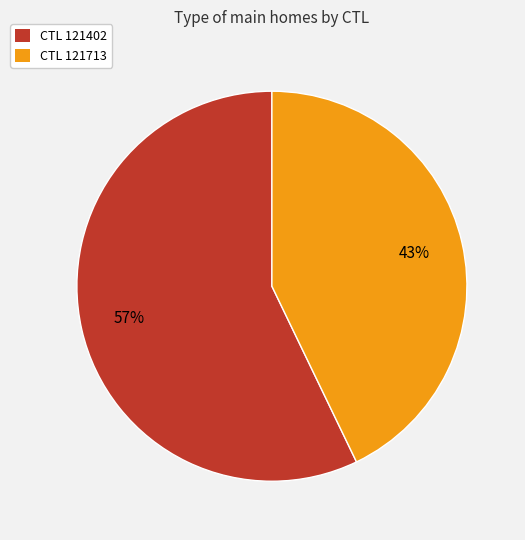

How many segments does this pie chart have?

2